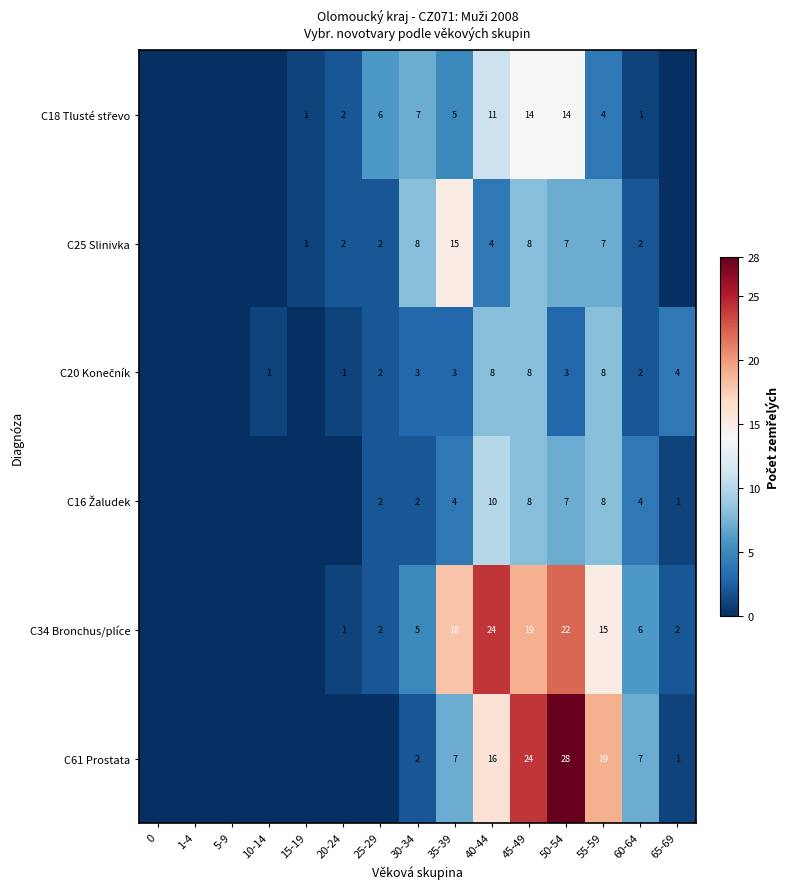

What is the difference between the highest and lowest values at 50-54?

25